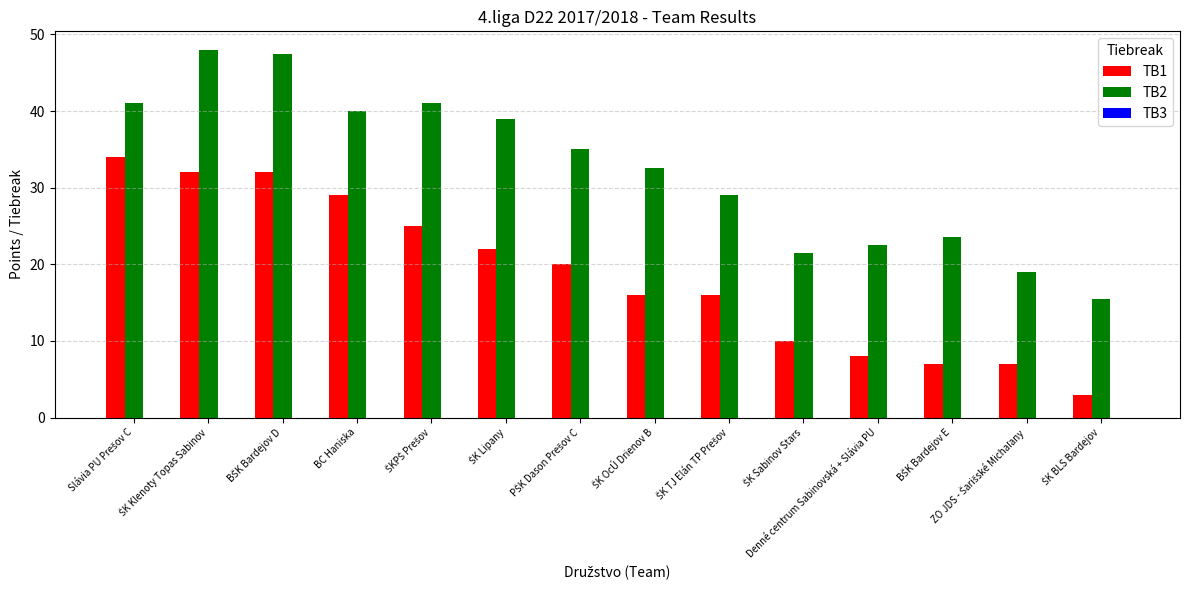

How many bars are there in each group?

2